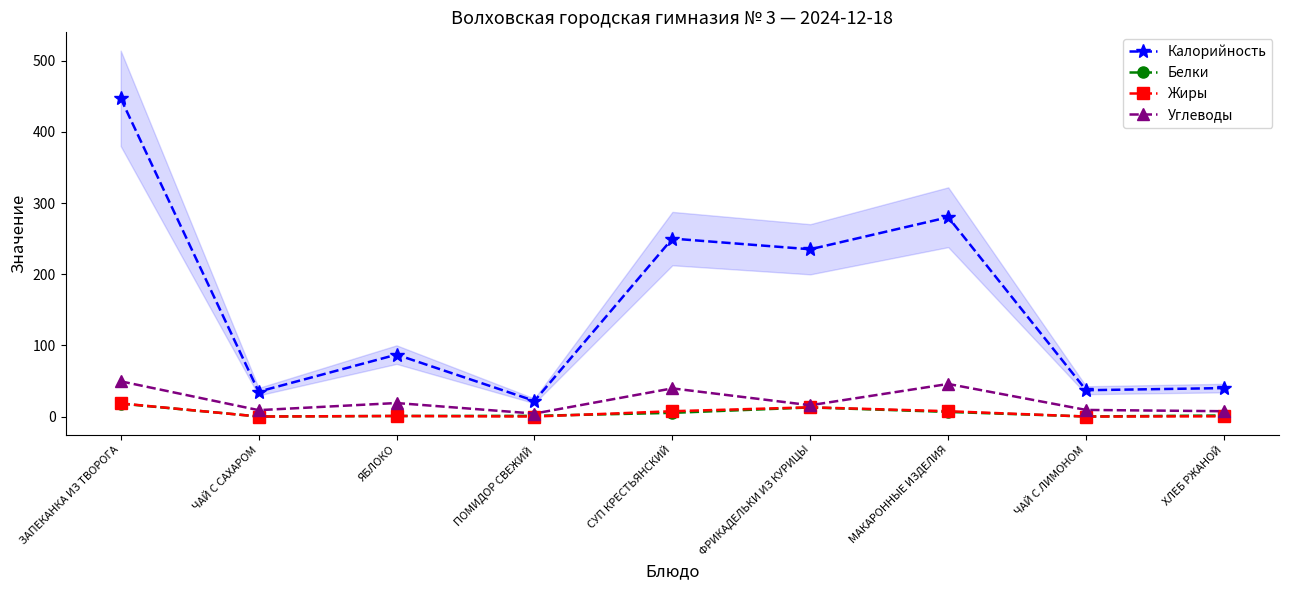

Reading left to right, transcribe all the data shown in this chart.

Калорийность: 447.0	35.0	87.0	22.0	250.0	235.0	280.0	37.0	40.0
Белки: 18.2	0.1	0.8	1.0	5.2	12.8	6.5	0.1	1.5
Жиры: 18.5	0.0	0.8	0.0	7.5	13.0	7.5	0.0	0.3
Углеводы: 49.5	9.0	19.0	4.2	39.6	15.9	45.8	9.3	7.5